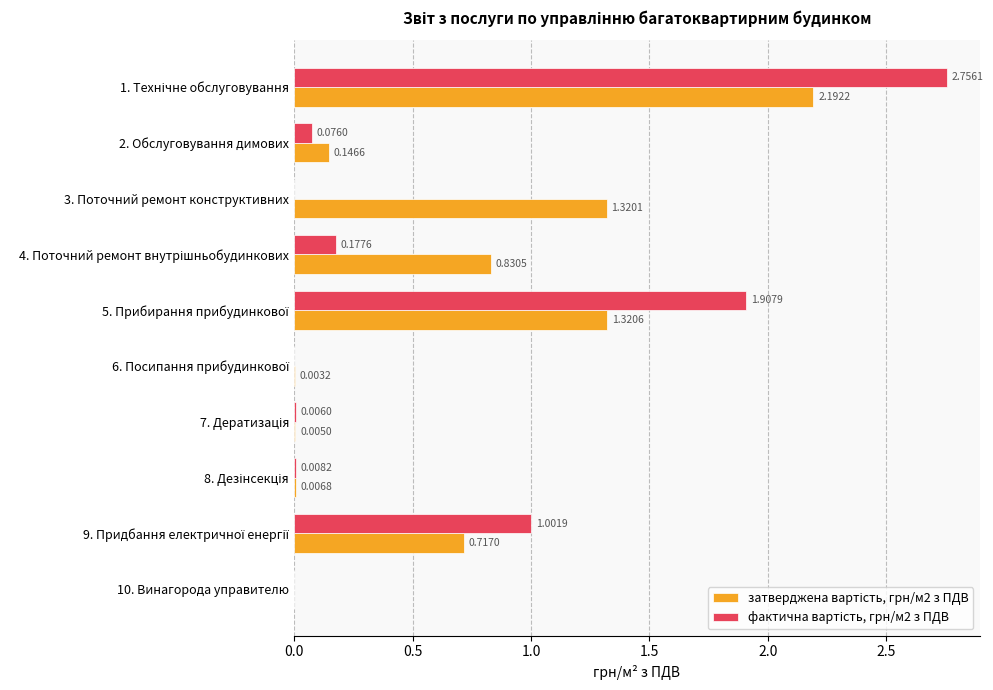

Count the number of categories in the chart.

10